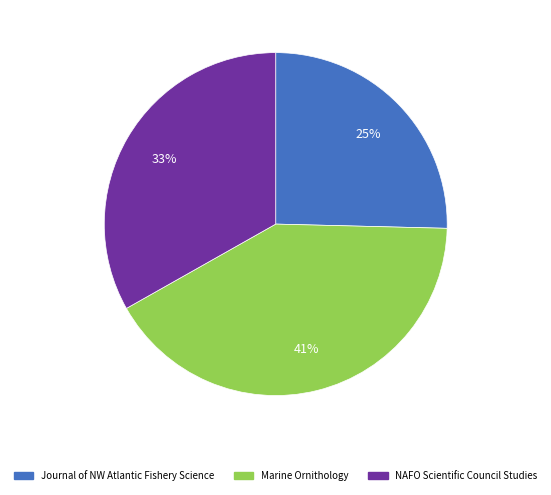

Do Journal of NW Atlantic Fishery Science and Marine Ornithology together represent more than half of the pie?

Yes